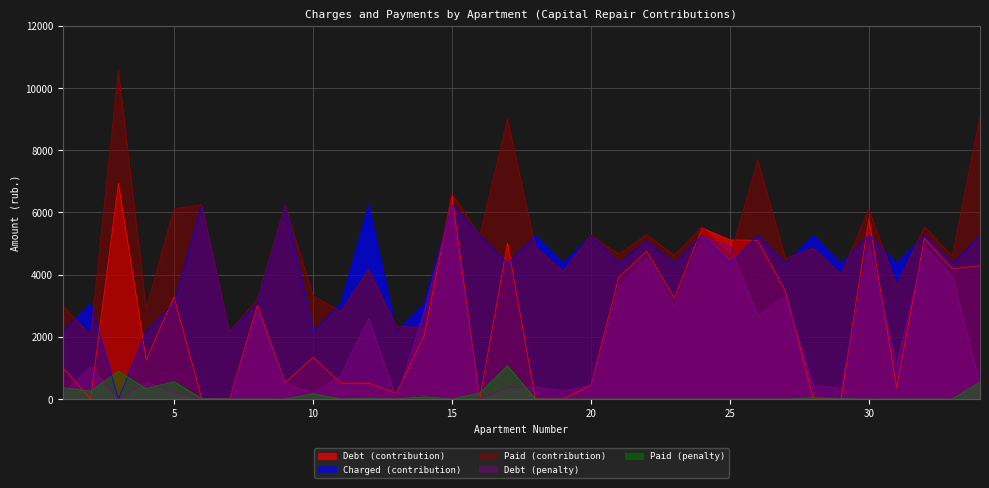

Which series has the largest total across all categories?

Paid (contribution)